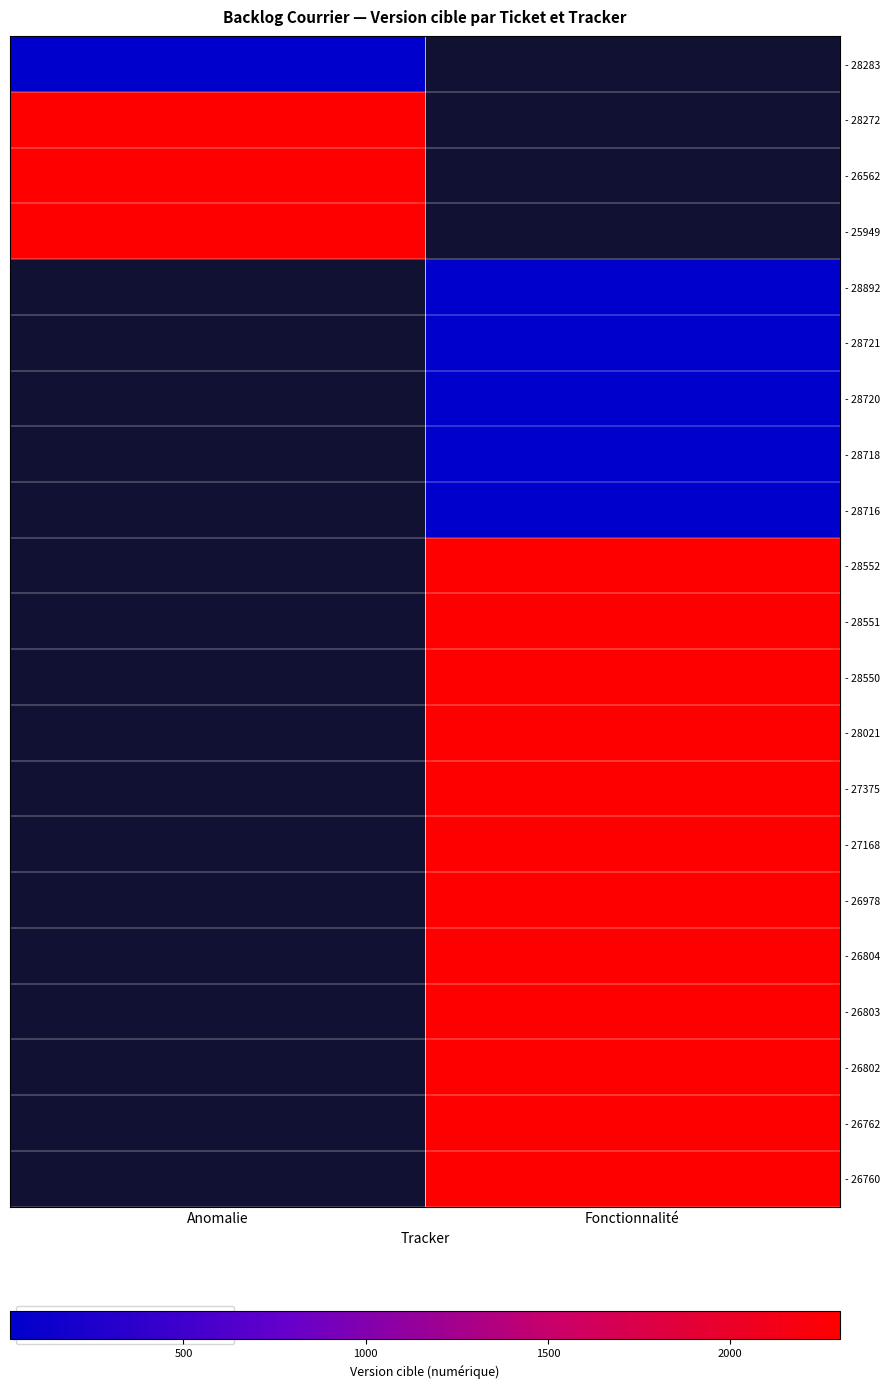

The value of - 28720 at Fonctionnalité is 24.0. True or false?

True